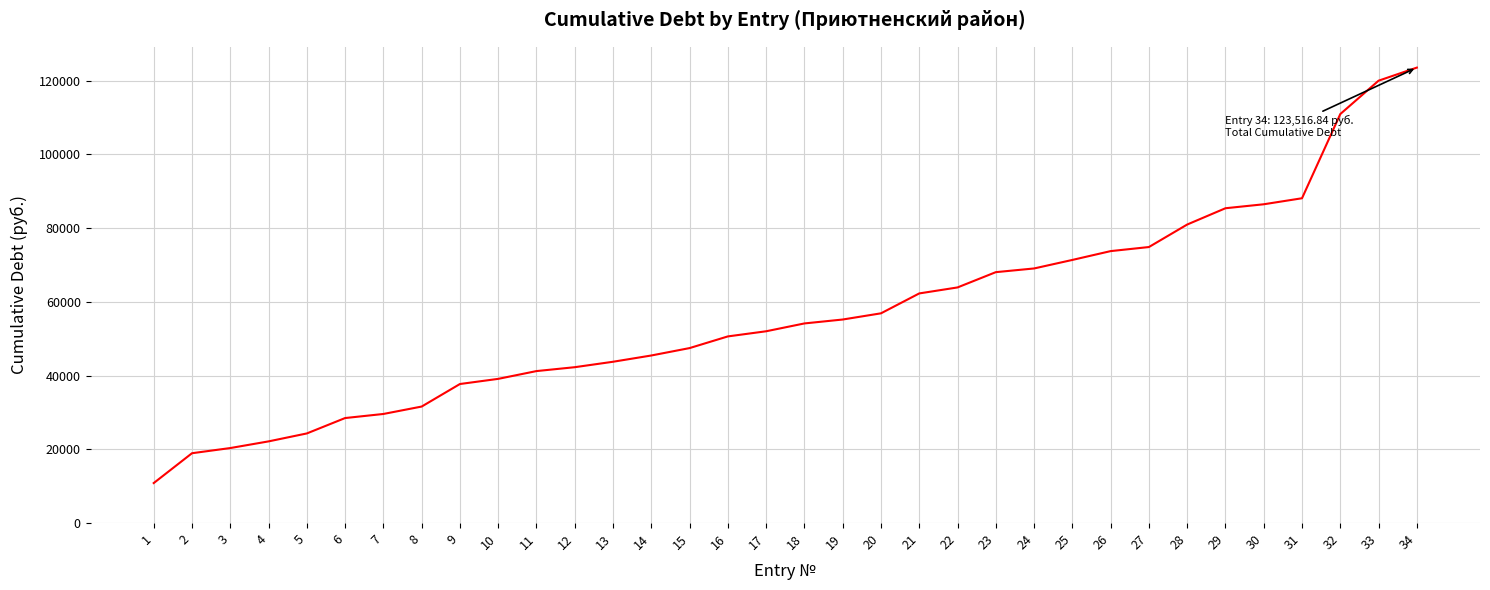

What is the change in value from 1 to 29?

+74528.6